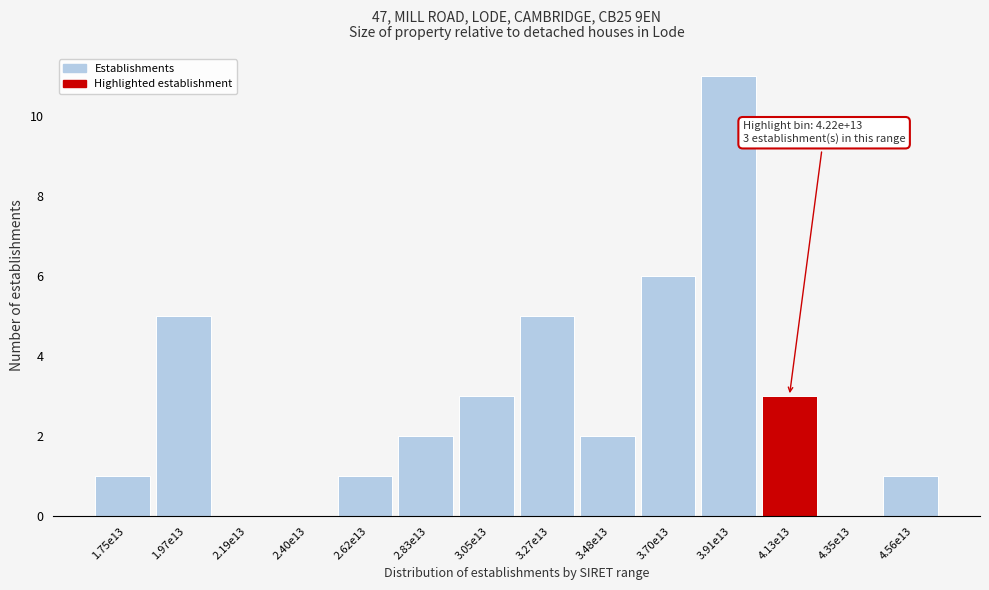

Reading right to left, transcribe all the data shown in this chart.

4.56e13=1	4.35e13=0	4.13e13=3	3.91e13=11	3.70e13=6	3.48e13=2	3.27e13=5	3.05e13=3	2.83e13=2	2.62e13=1	2.40e13=0	2.19e13=0	1.97e13=5	1.75e13=1